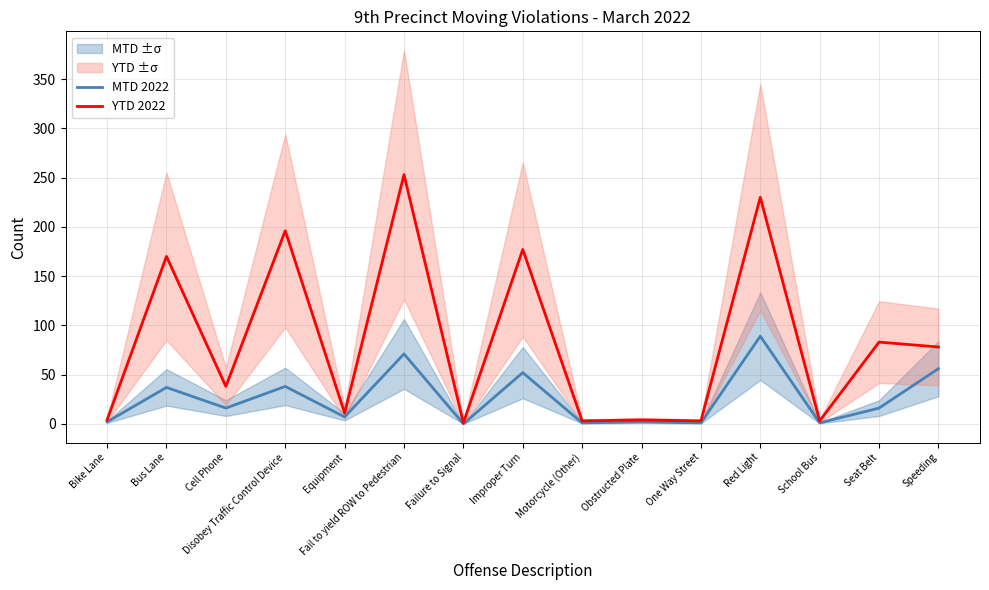

True or false: YTD 2022 and MTD 2022 cross at least once.

False